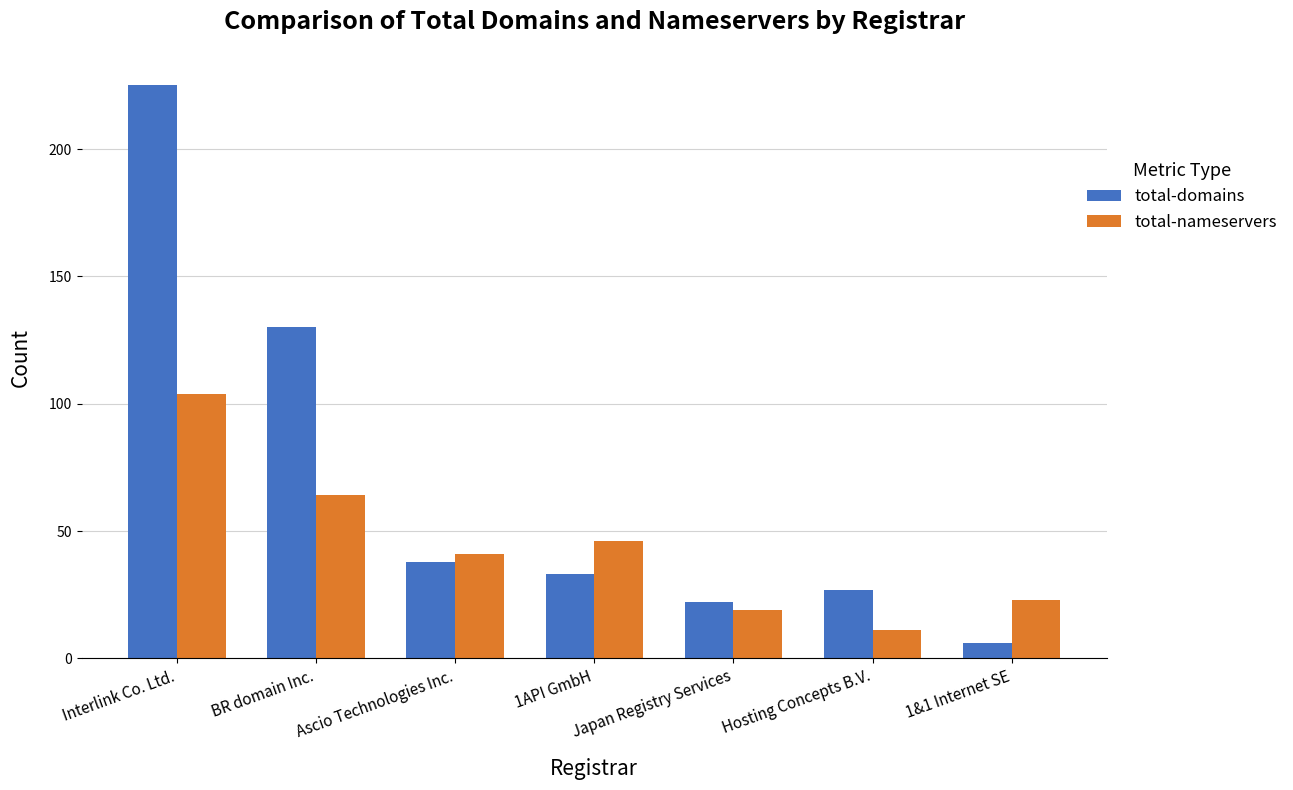

What is the spread (max minus min) of values at 1&1 Internet SE?

17